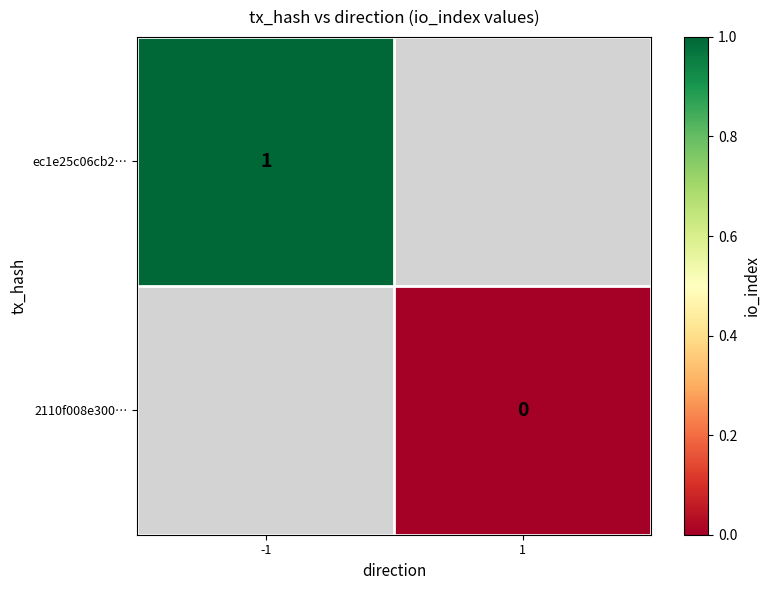

The ec1e25c06cb2… series shows 2 at -1. True or false?

False